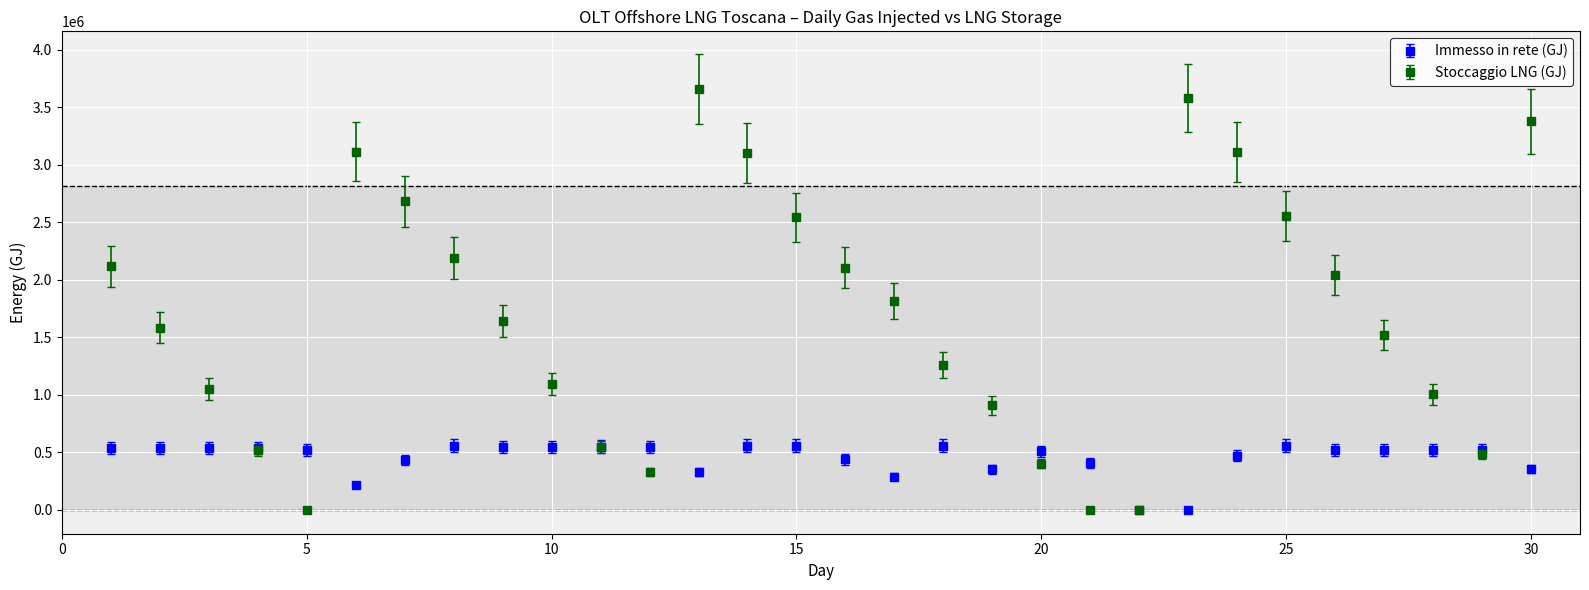

Which series has the widest spread of values?

Stoccaggio LNG (GJ)